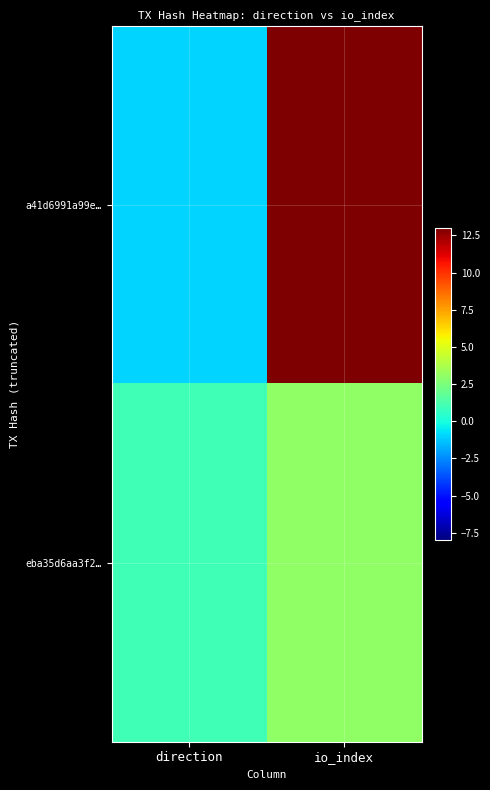

At how many categories does at least one series exceed 7?

1